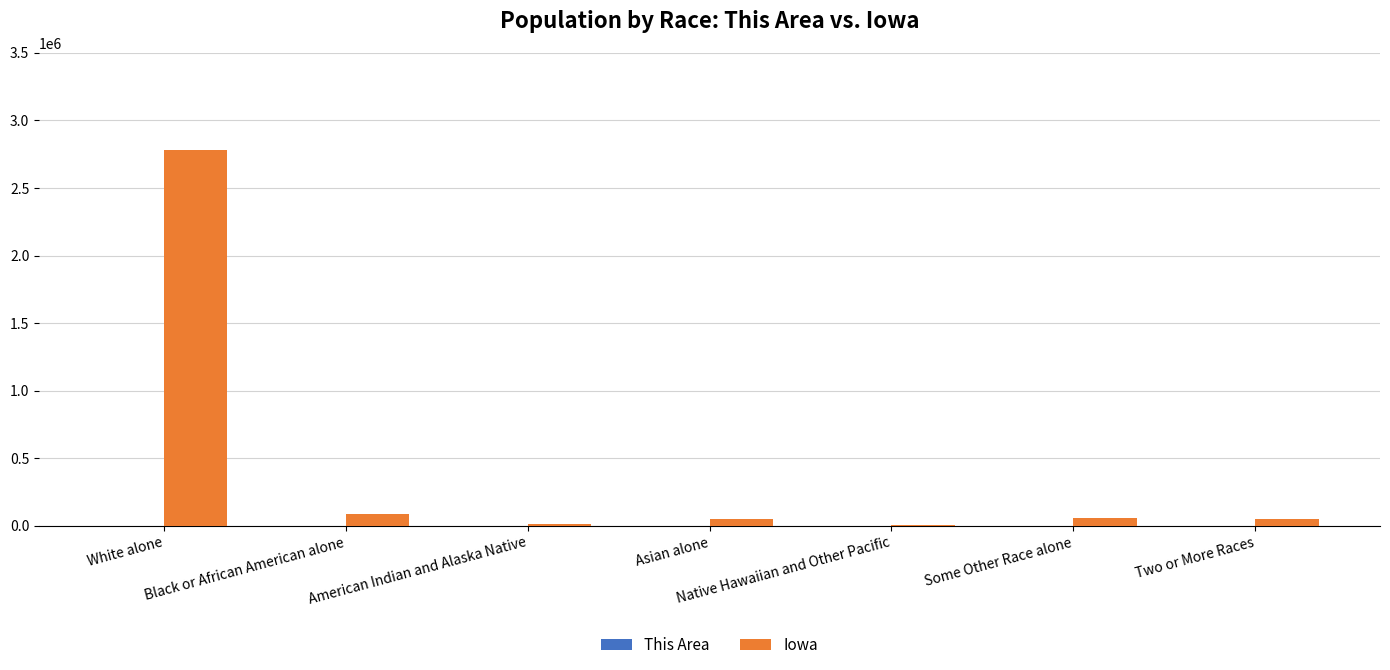

True or false: Iowa has a value of 89148 at Black or African American alone.

True